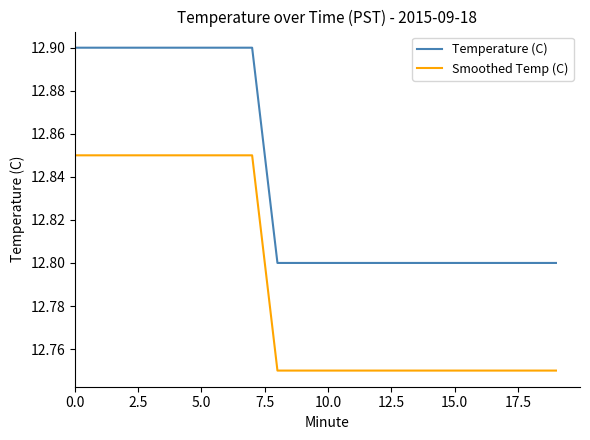

What is the maximum value for Temperature (C)?

12.9